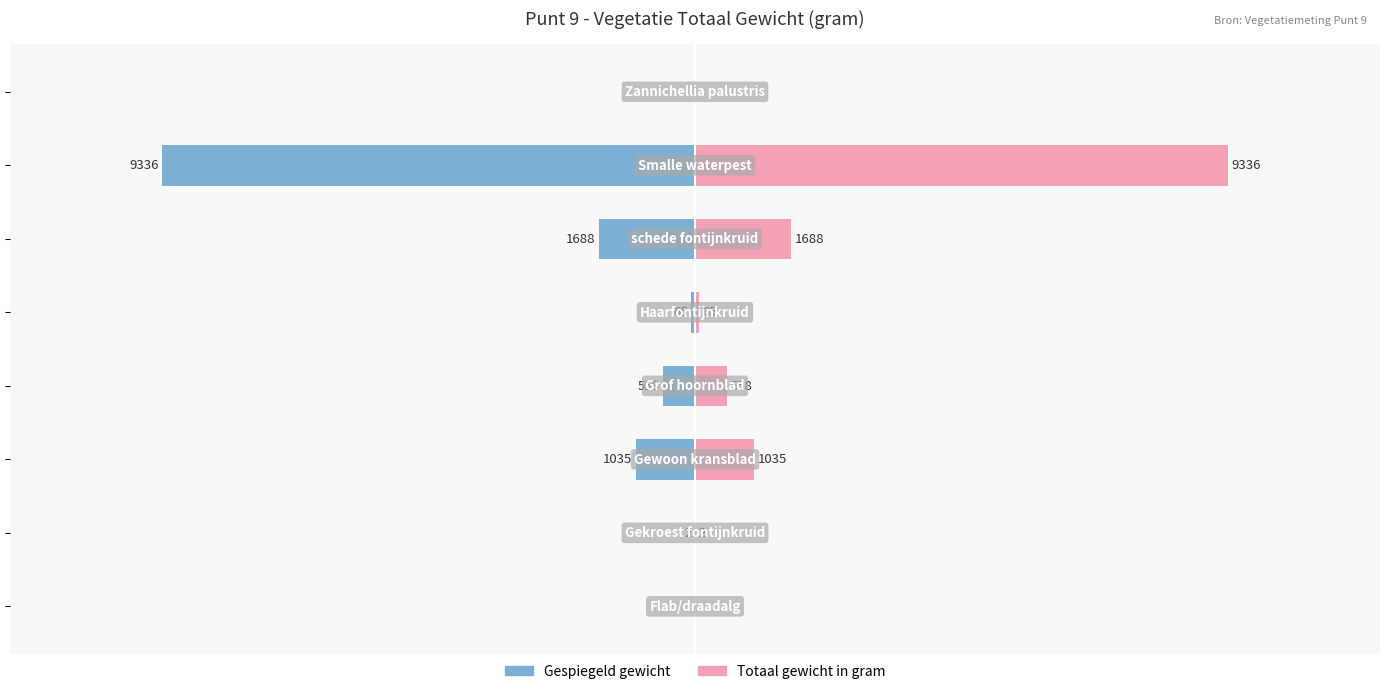

List the series in order of their overall mean, lowest first.

Totaal gewicht (links gespiegeld), Totaal gewicht in gram